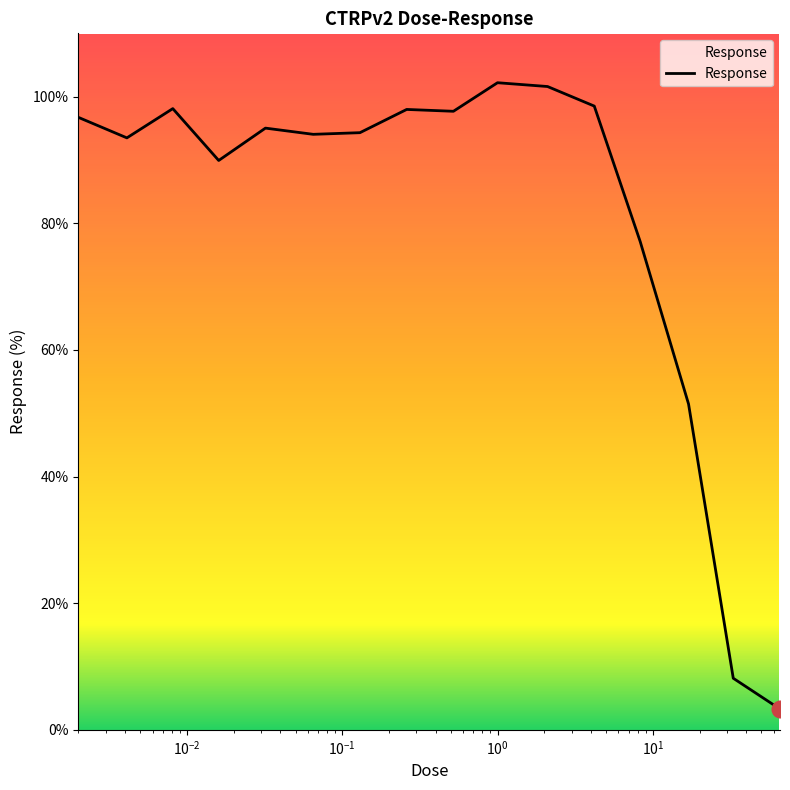

What is the difference between the maximum and second lowest values?

94.1